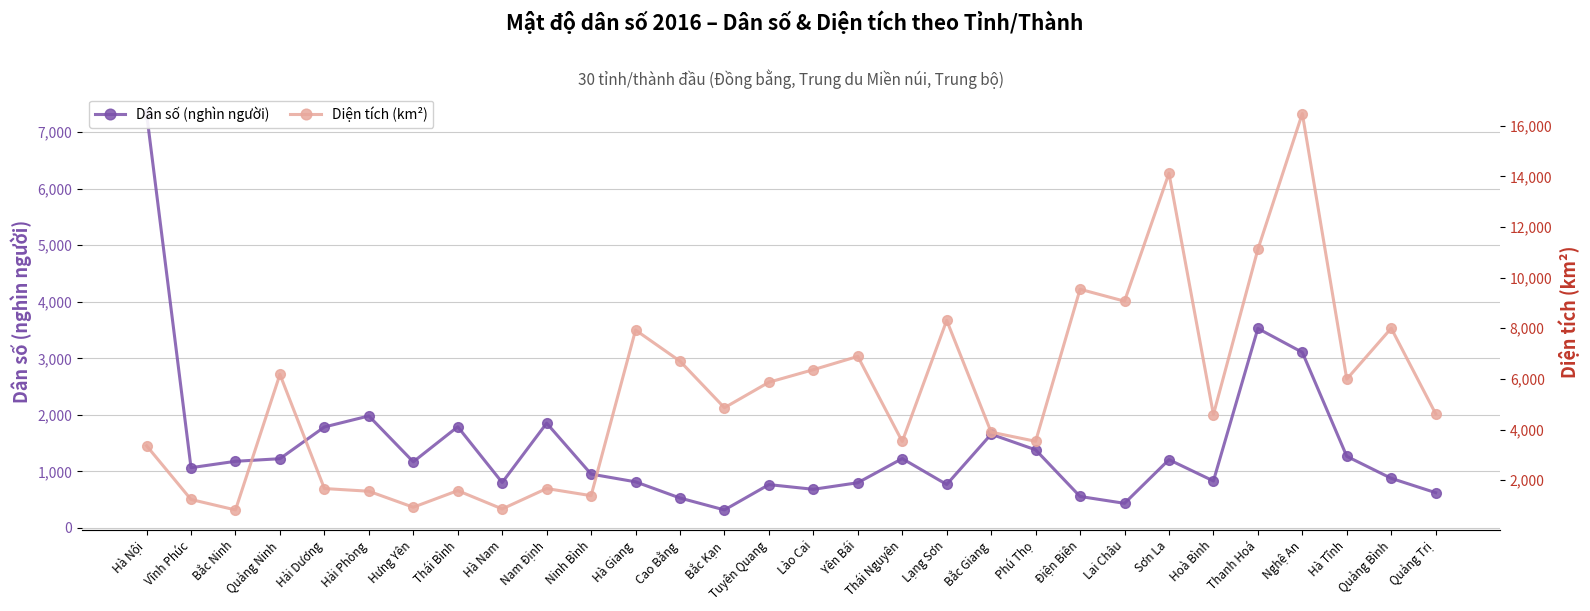

At how many categories does at least one series exceed 4034?

18